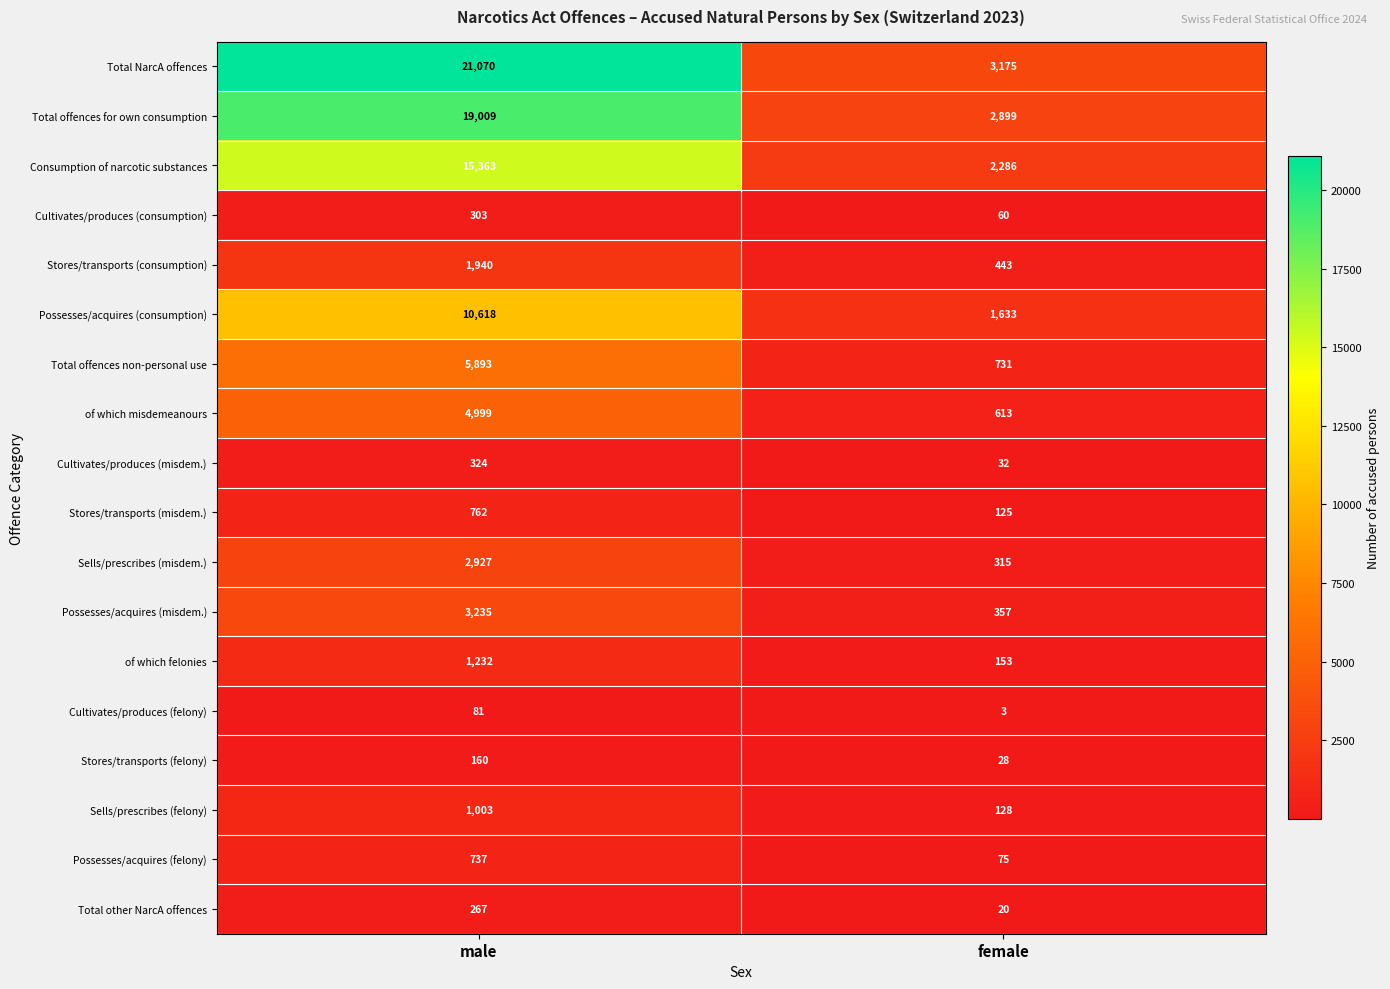

Between male and female, which series saw the biggest shift?

Total NarcA offences